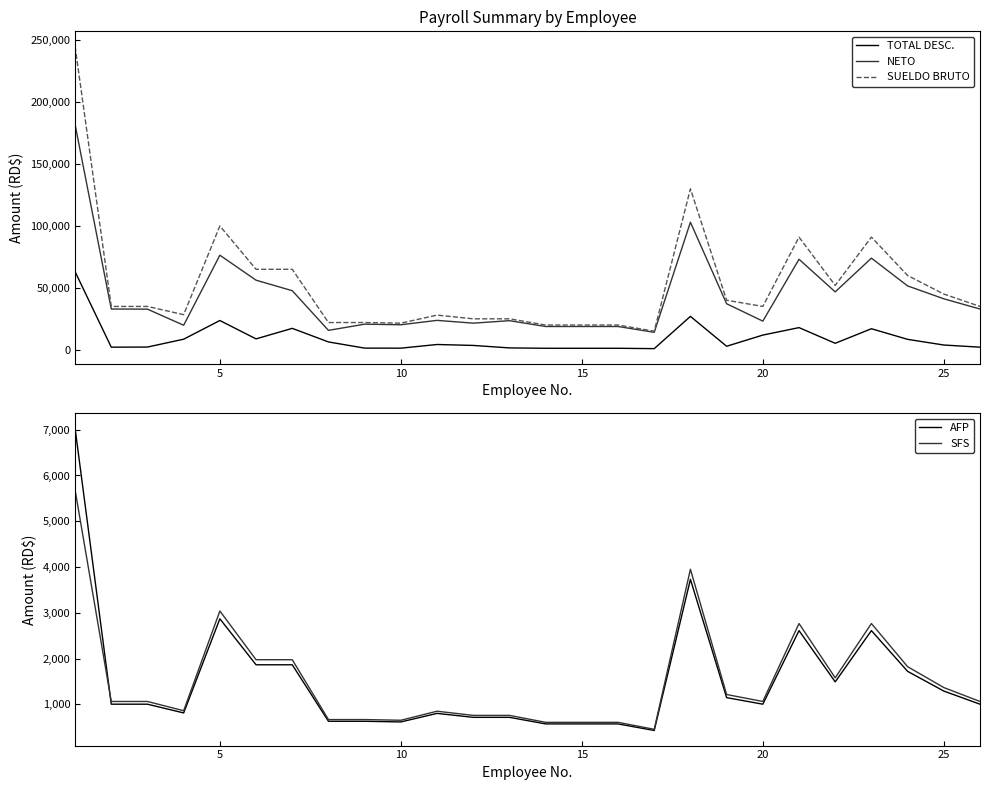

True or false: SUELDO BRUTO and TOTAL DESC. cross at least once.

False